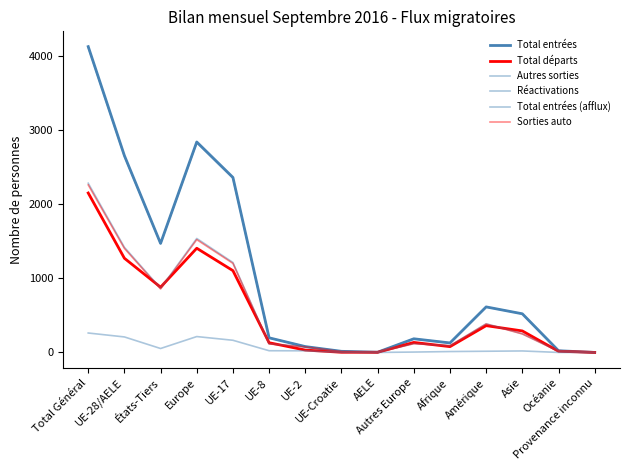

What is the total value across all series at Amérique?

2374